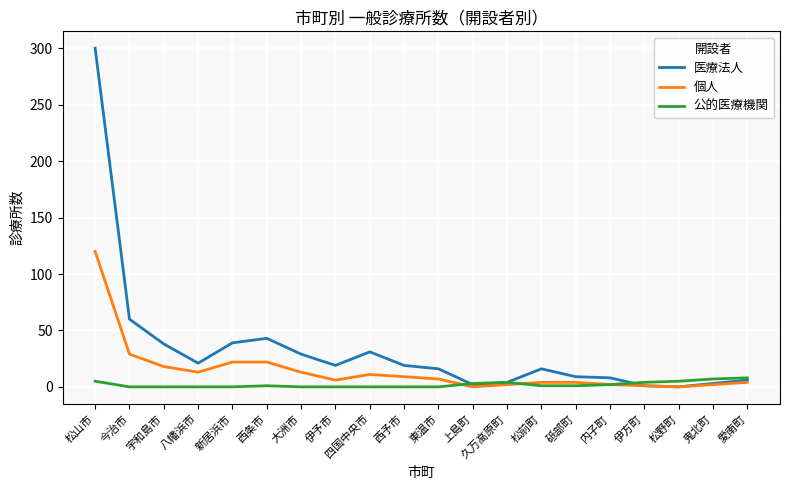

The value of 個人 at 新居浜市 is 22. True or false?

True